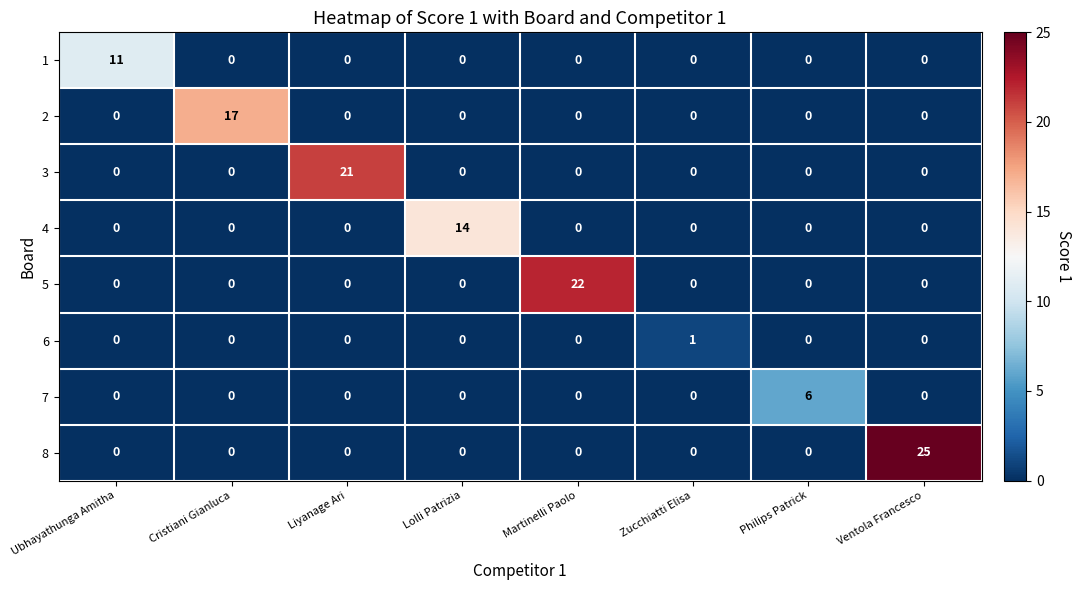

Between Martinelli Paolo and Ventola Francesco, which series saw the biggest shift?

8